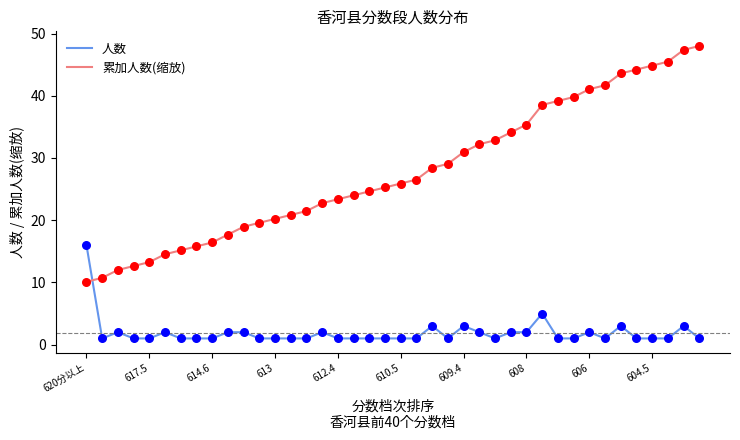

Which series has the largest range (max minus min)?

累加人数(缩放)